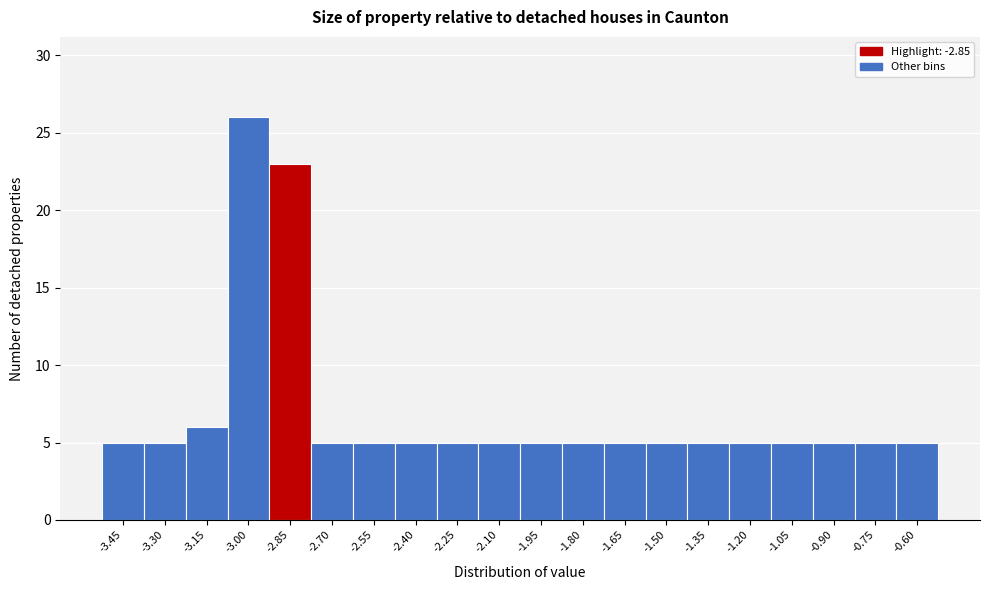

Reading left to right, what are all the values shown in this chart?

-3.45=5	-3.30=5	-3.15=6	-3.00=26	-2.85=23	-2.70=5	-2.55=5	-2.40=5	-2.25=5	-2.10=5	-1.95=5	-1.80=5	-1.65=5	-1.50=5	-1.35=5	-1.20=5	-1.05=5	-0.90=5	-0.75=5	-0.60=5